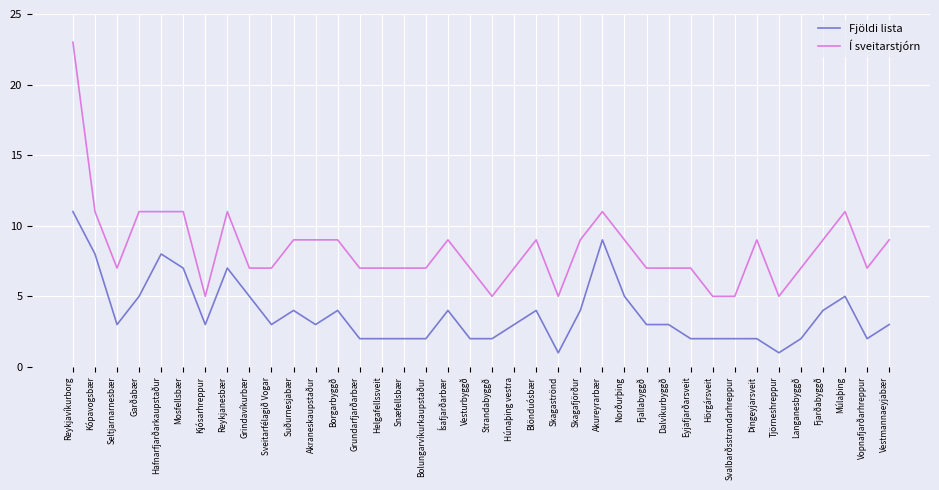

At which category is the sum across all series the highest?

Reykjavíkurborg